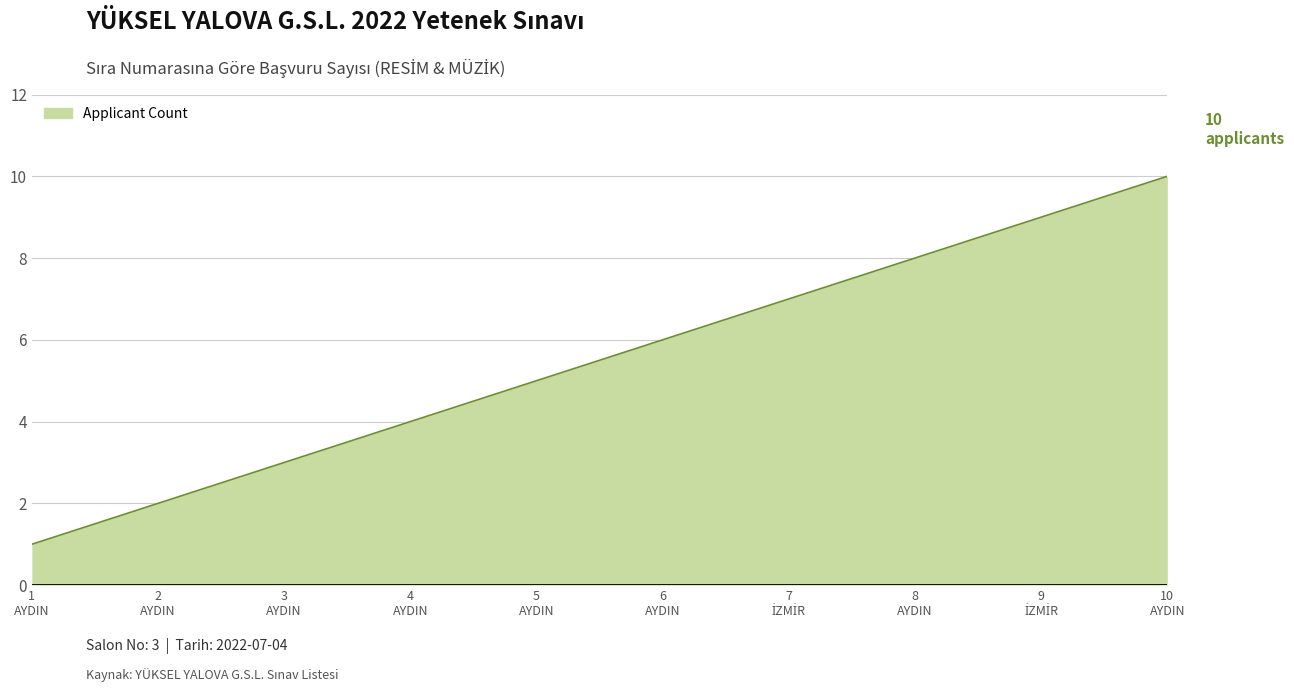

Reading right to left, list all the values displayed in this chart.

10	9	8	7	6	5	4	3	2	1